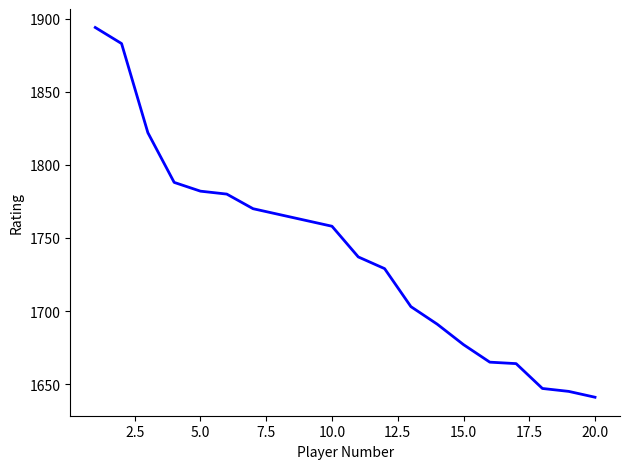

What is the difference between the maximum and minimum values?

253